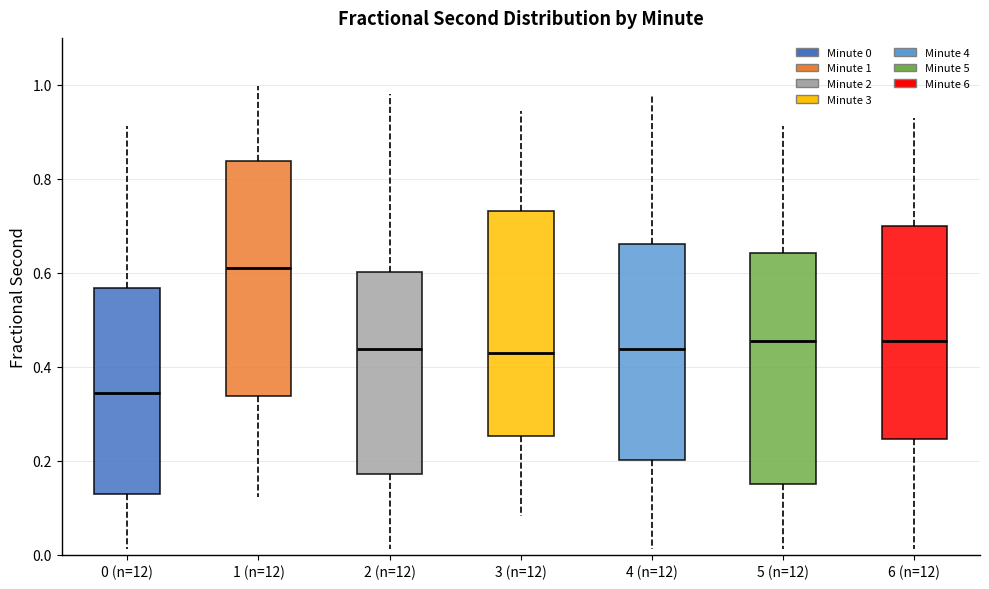

Reading left to right, transcribe this box plot: for each box, give where its median line is, the range the box spans, and where its two whiskers end, as read against the y-axis. The values are not printed on the chart, so give them approximately, as read against the axis.

0 (n=12): median 0.34, box 0.12 to 0.56, whiskers 0.02 to 0.92
1 (n=12): median 0.60, box 0.34 to 0.84, whiskers 0.12 to 1.00
2 (n=12): median 0.44, box 0.18 to 0.60, whiskers 0.02 to 0.98
3 (n=12): median 0.42, box 0.26 to 0.74, whiskers 0.08 to 0.94
4 (n=12): median 0.44, box 0.20 to 0.66, whiskers 0.02 to 0.98
5 (n=12): median 0.46, box 0.14 to 0.64, whiskers 0.02 to 0.92
6 (n=12): median 0.46, box 0.24 to 0.70, whiskers 0.02 to 0.92